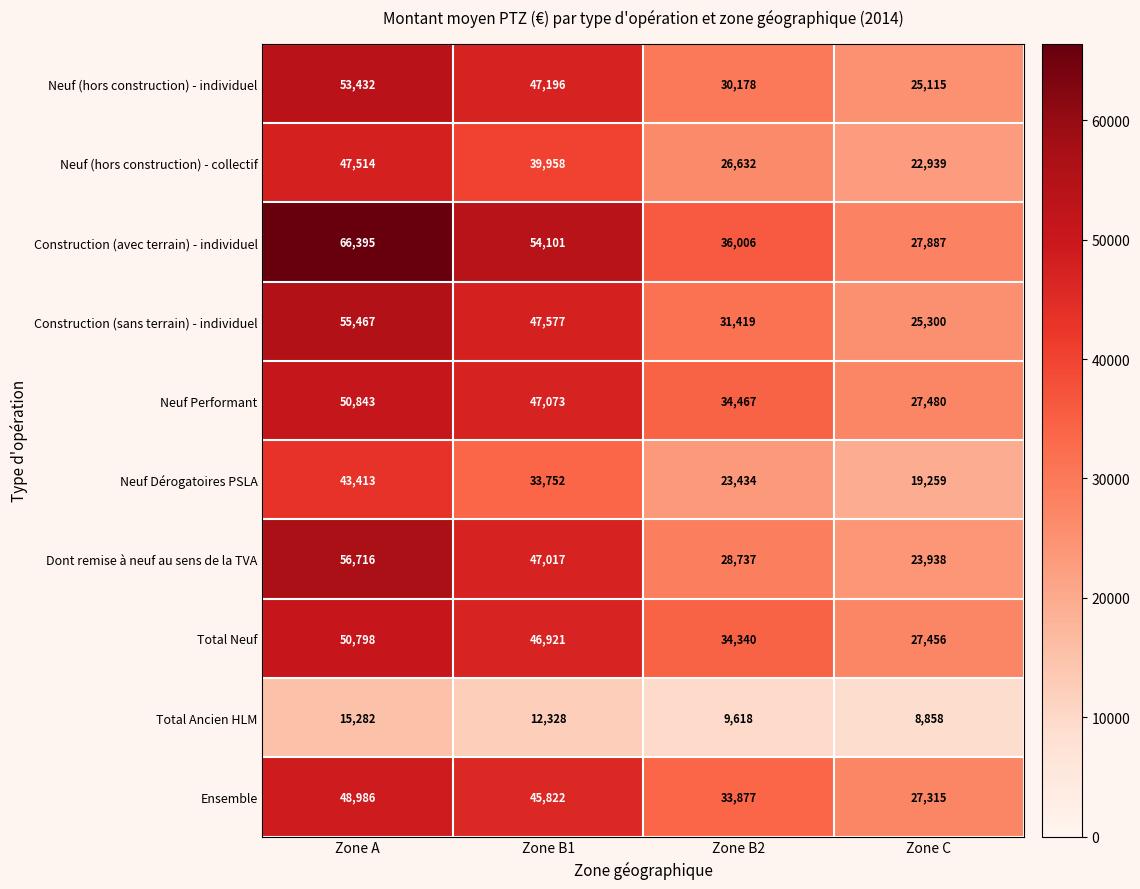

Count the number of data series in this chart.

10